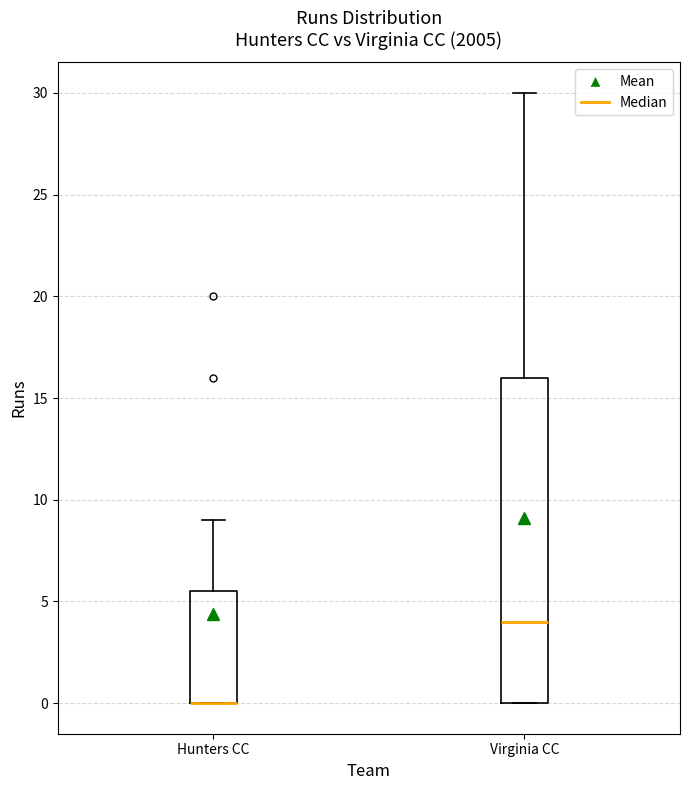

Reading left to right, transcribe this box plot: for each box, give where its median line is, the range the box spans, and where its two whiskers end, as read against the y-axis. The values are not printed on the chart, so give them approximately, as read against the axis.

Hunters CC: median 0.0 (drawn on the box's lower edge), box 0.0 to 5.5, whiskers 0.0 to 9.0
Virginia CC: median 4.0, box 0.0 to 16.0, whiskers 0.0 to 30.0